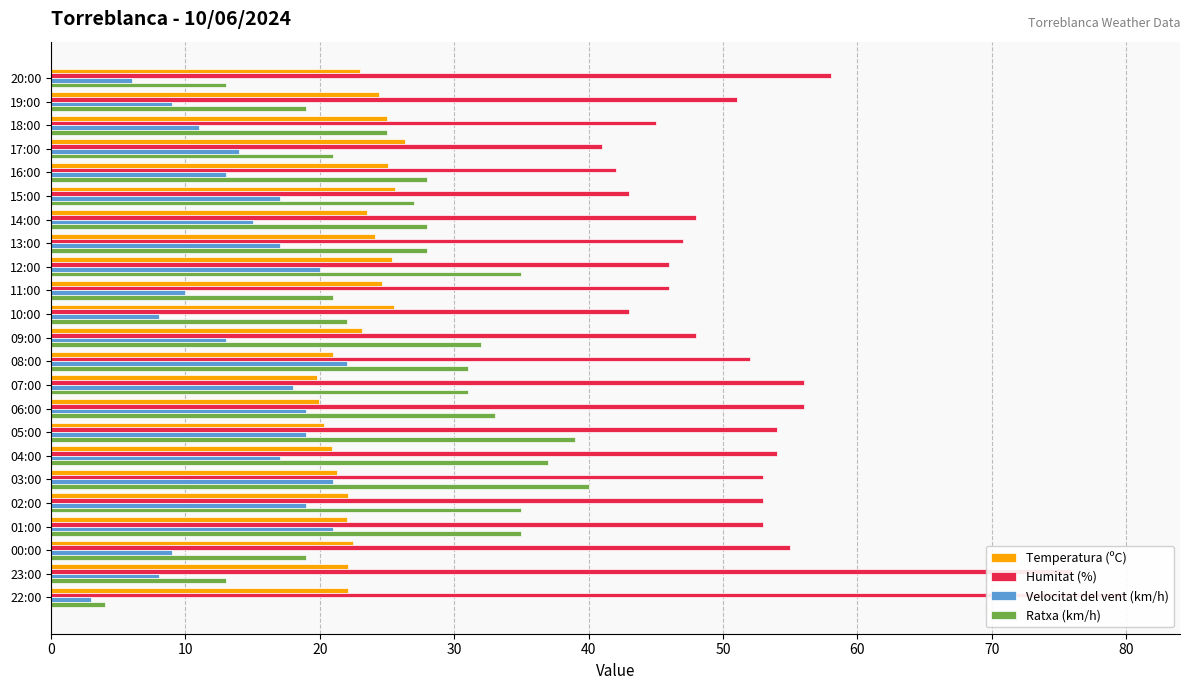

How many distinct data groups are displayed?

4